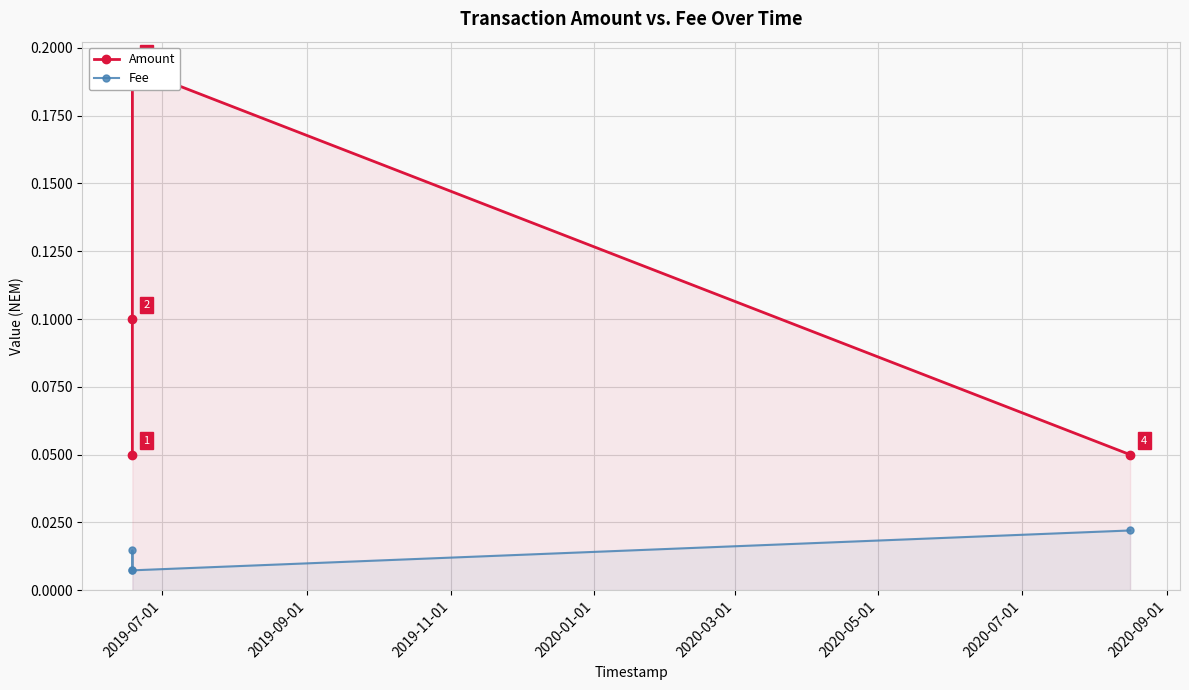

True or false: Amount has more than 1 points higher than both neighbors.

False